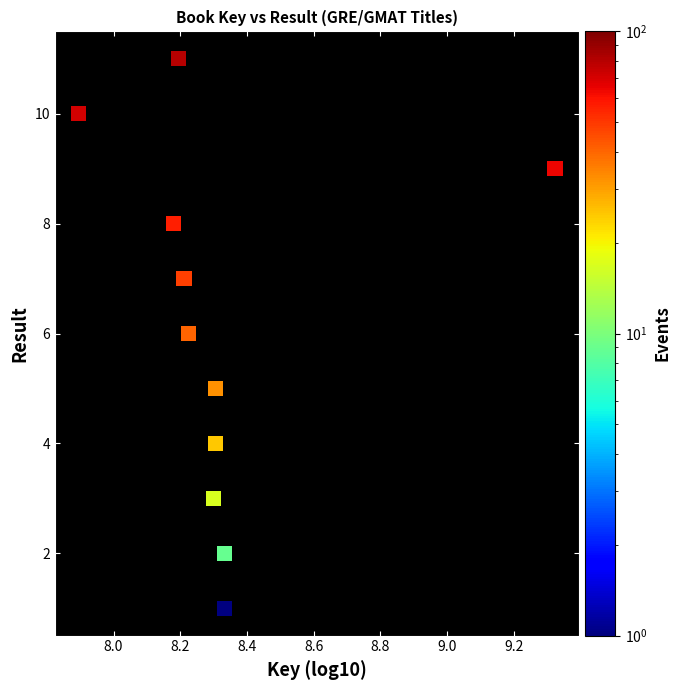

What is the range of Y values (max minus min)?

10